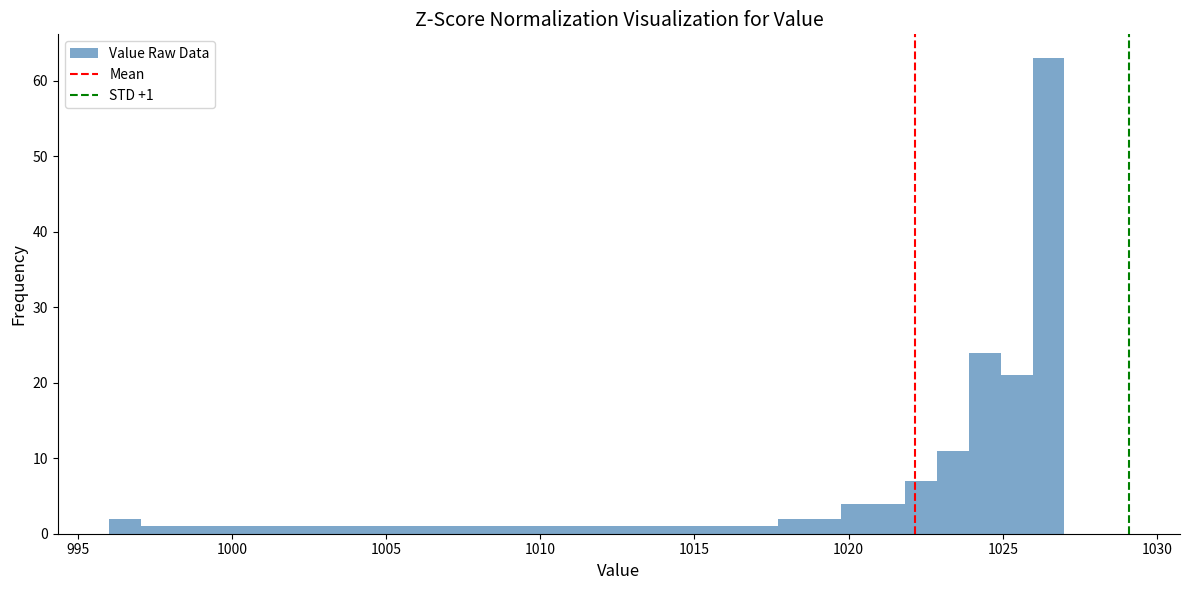

Read against the x-axis, roughly where is the centre of the tallest bar?

1026.5